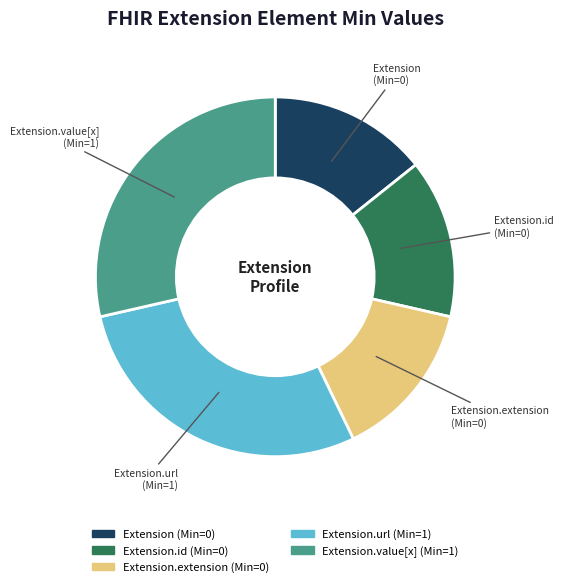

The Extension.url slice represents 29% of the pie. True or false?

True